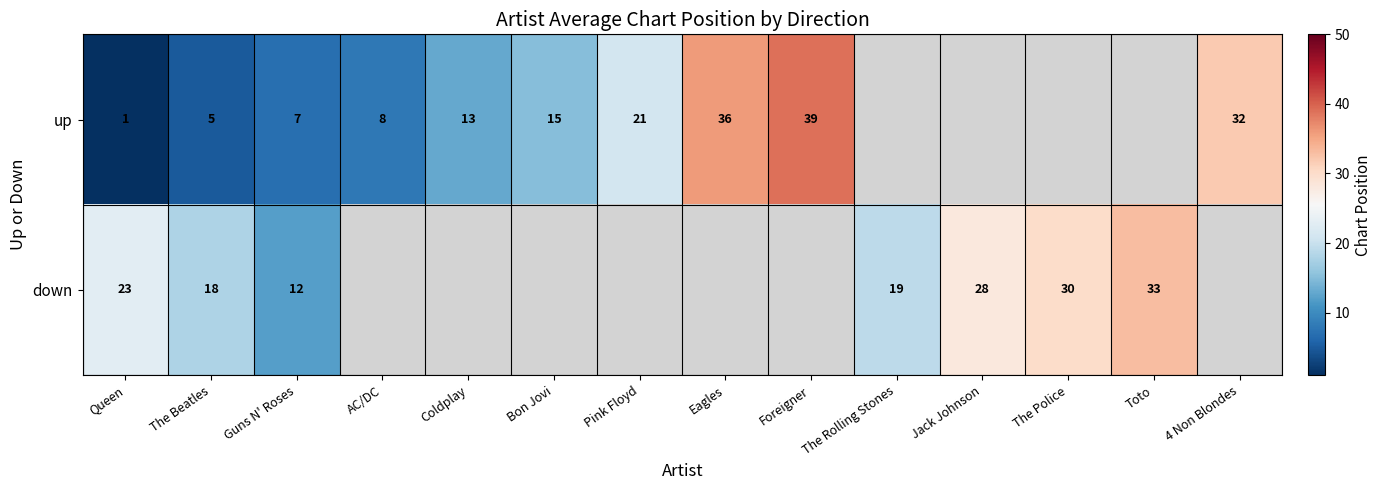

Is the value of up at Eagles greater than the value of down at Toto?

Yes